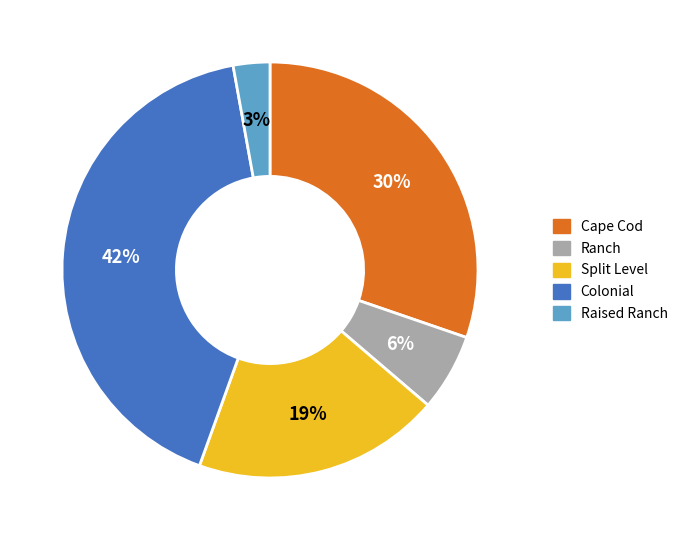

To the nearest percent, what portion does Split Level represent?

19%